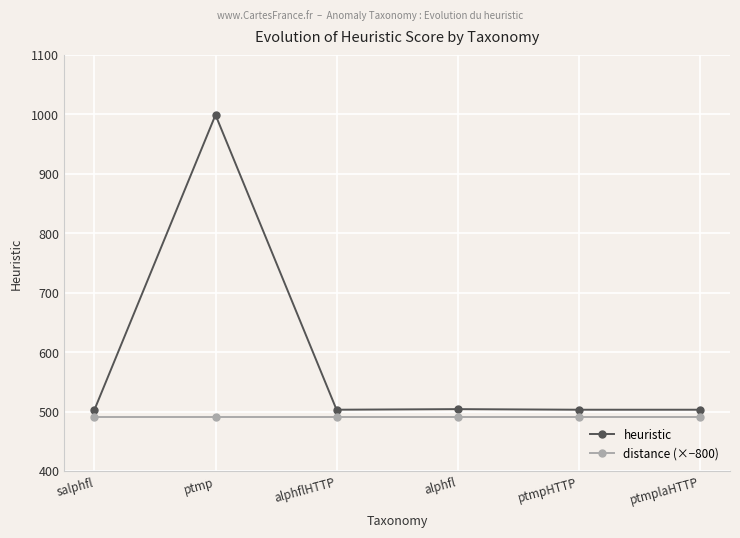

What is the label of the 4th point from the right?

alphflHTTP